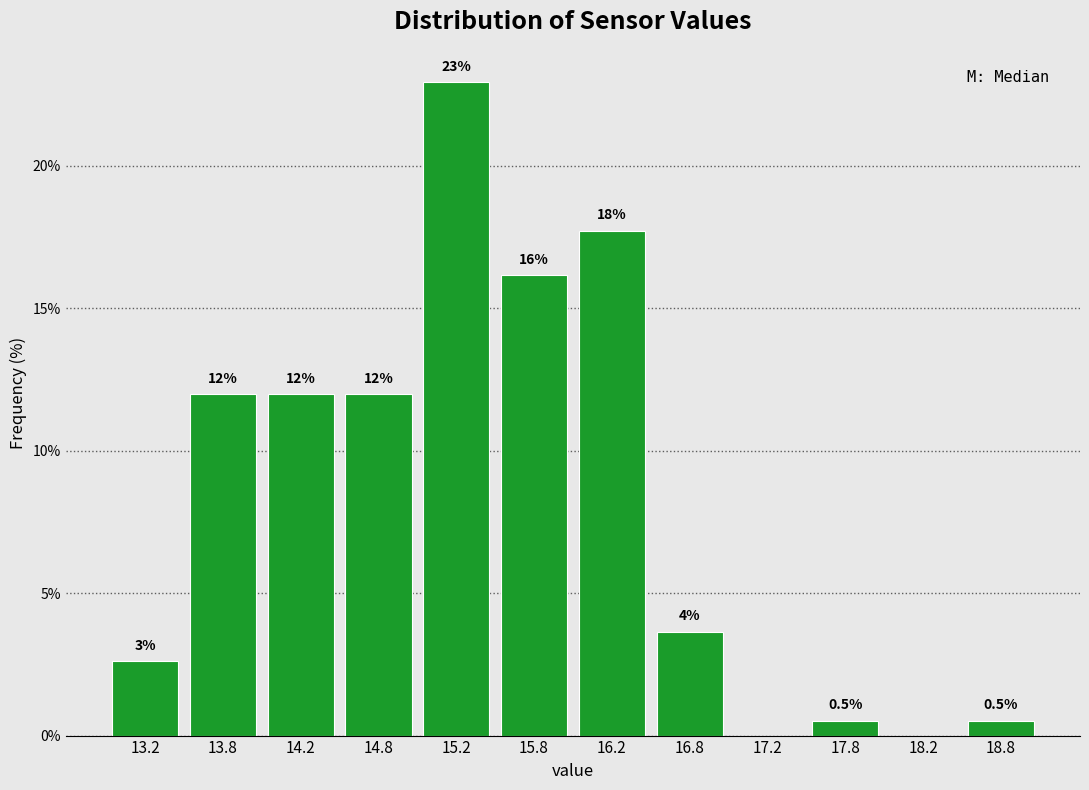

Over which range of the x-axis is the bar tallest?

15.0 to 15.5